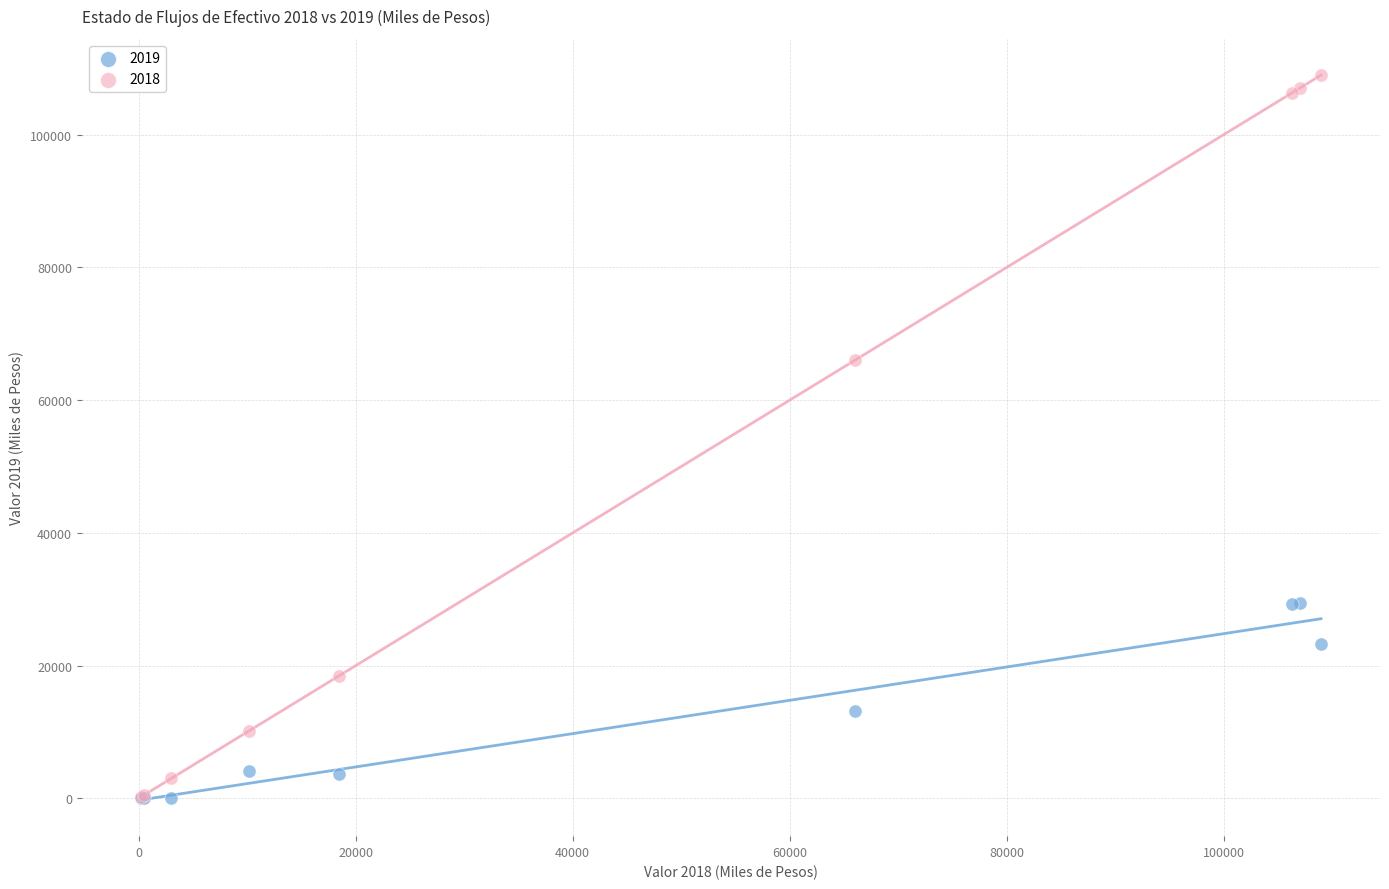

What are all the series names shown in the legend?

2019, 2018